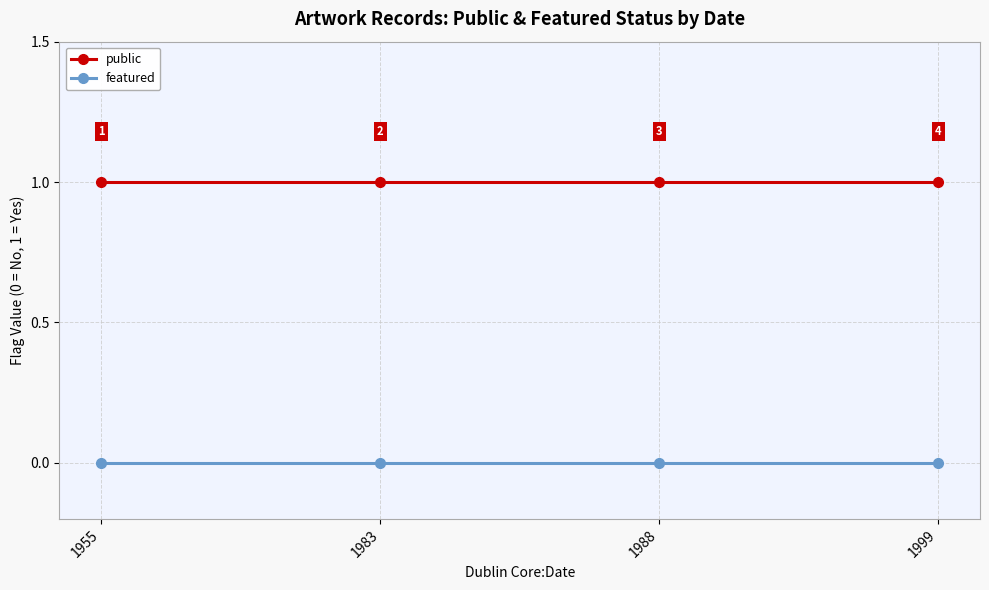

The featured series shows 0 at 1955. True or false?

True